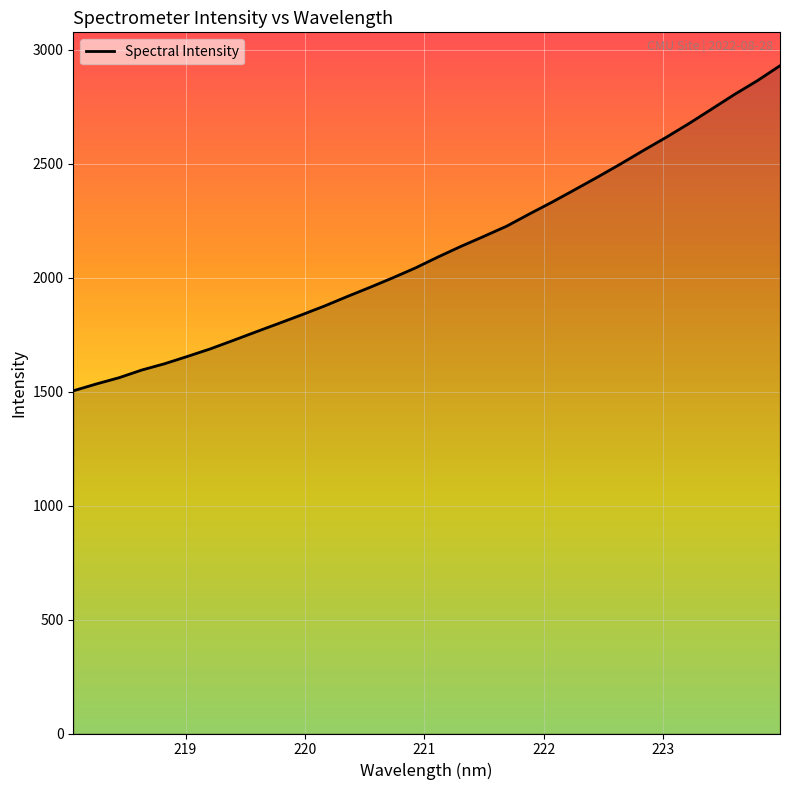

What is the smallest value displayed?

1504.1